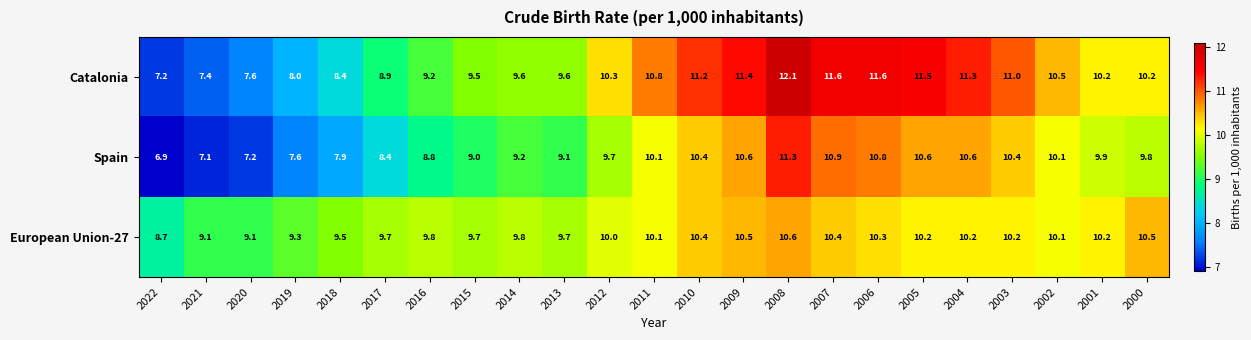

Between 2009 and 2002, which series saw the biggest shift?

Catalonia